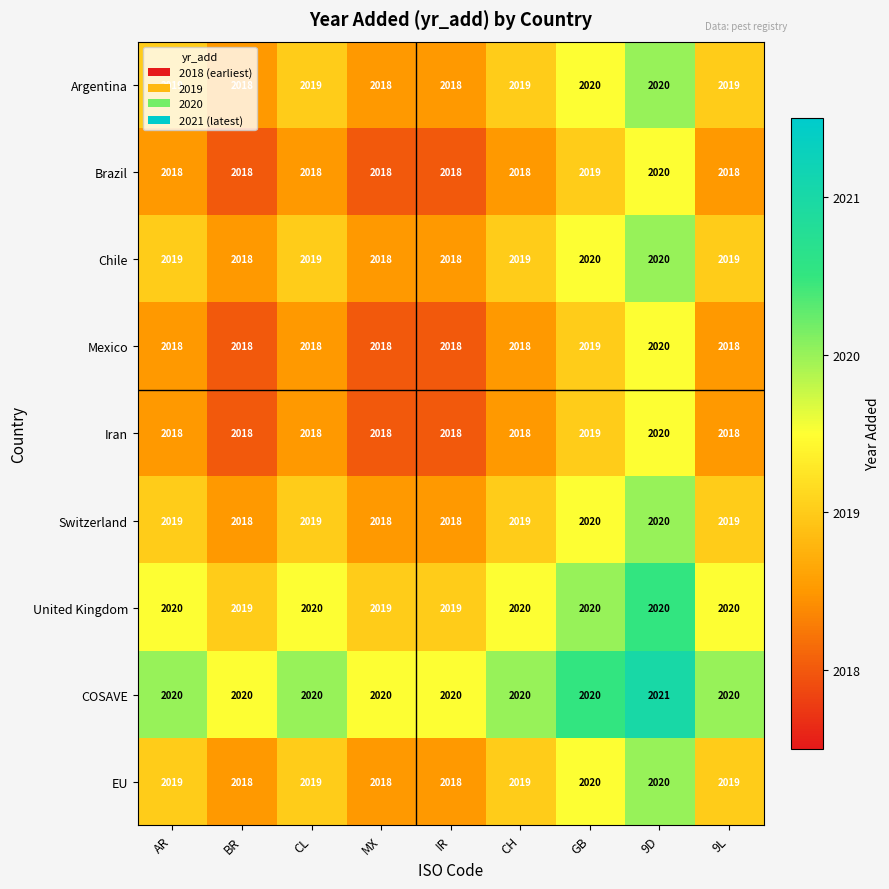

What is the smallest value displayed?

2018